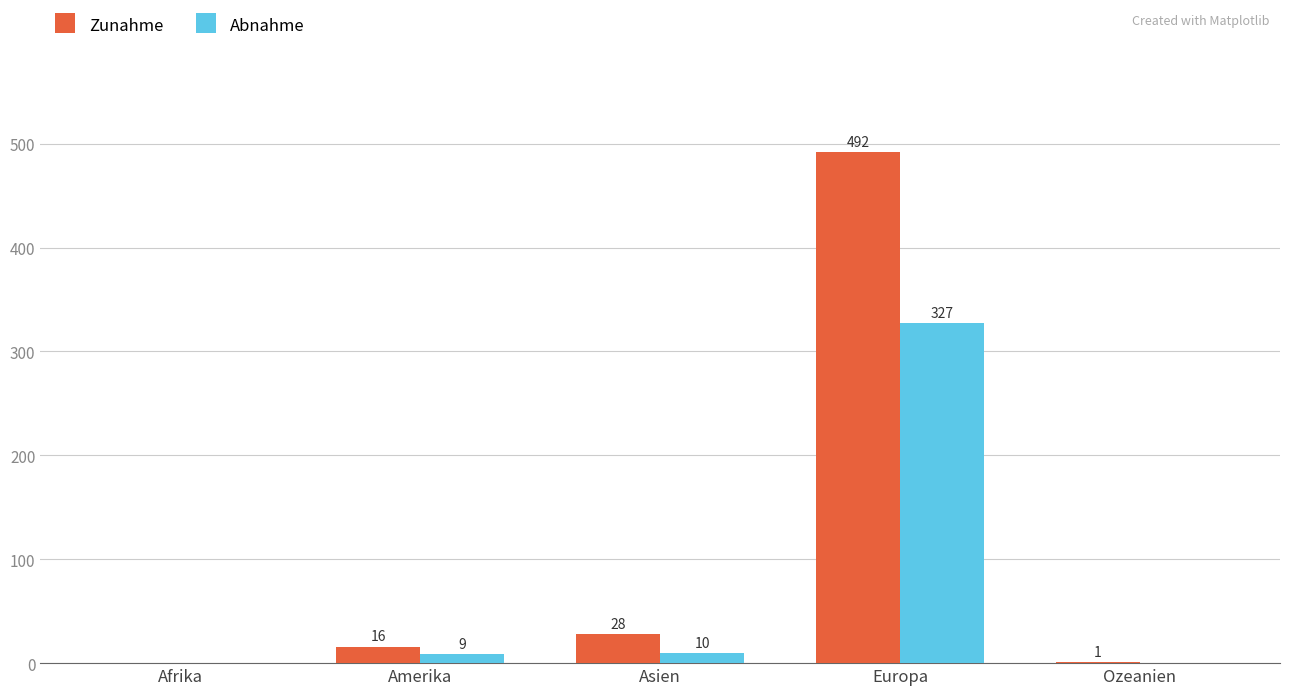

Are the bars grouped side by side (vs. stacked)?

Yes